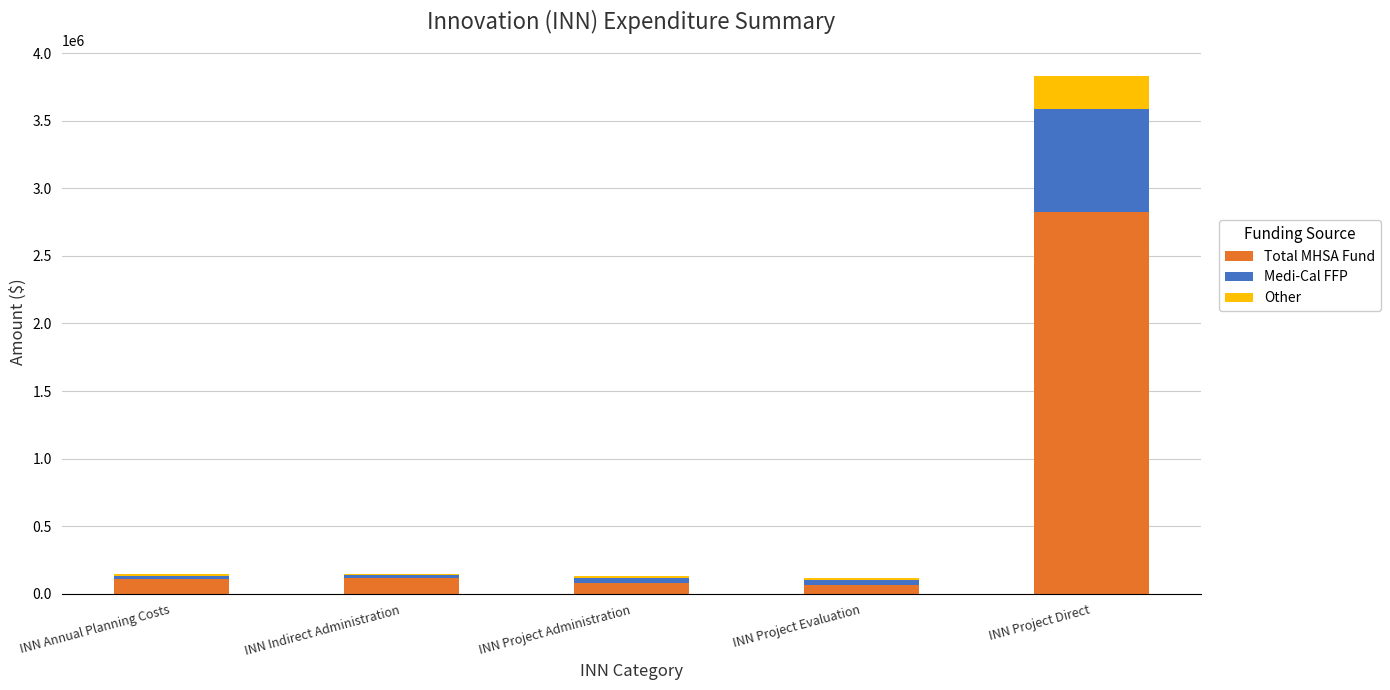

What is the maximum value for Total MHSA Fund?

2821131.4